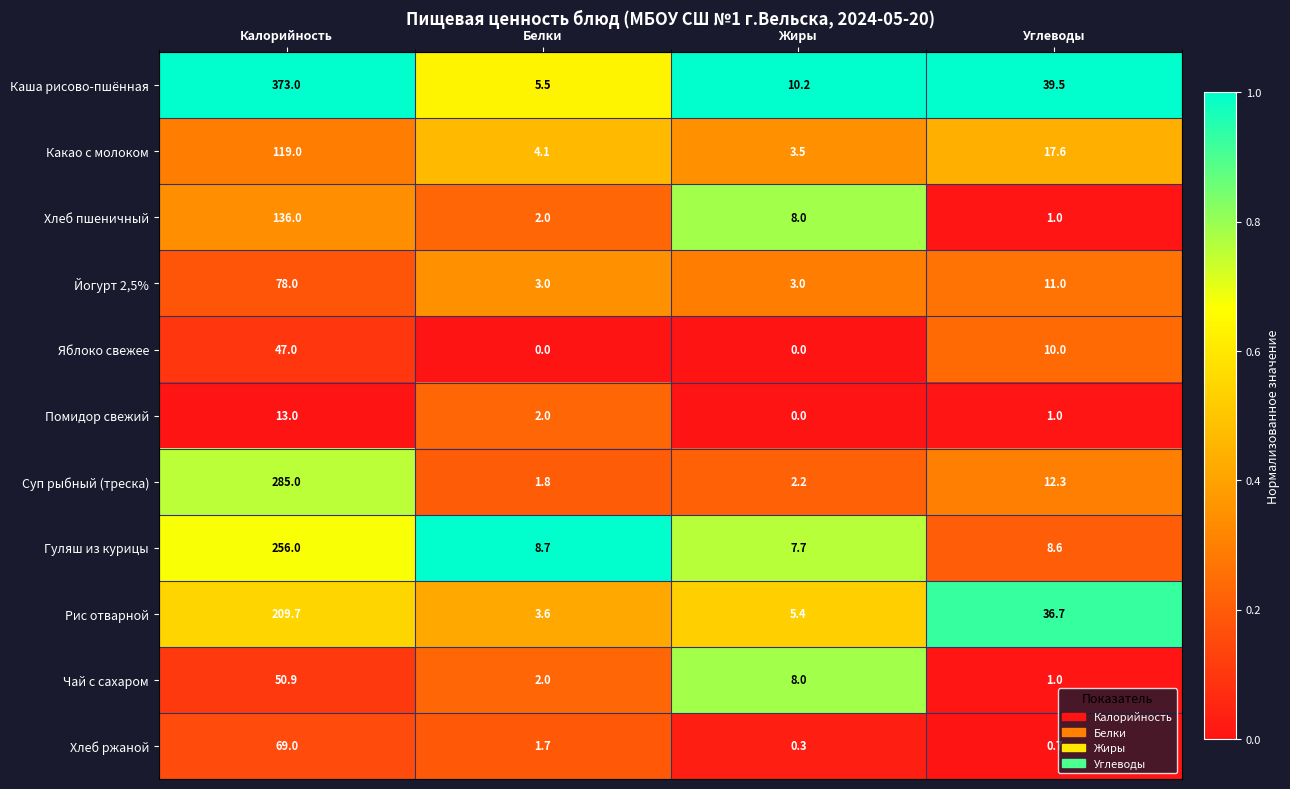

What is the spread (max minus min) of values at Калорийность?

360.0